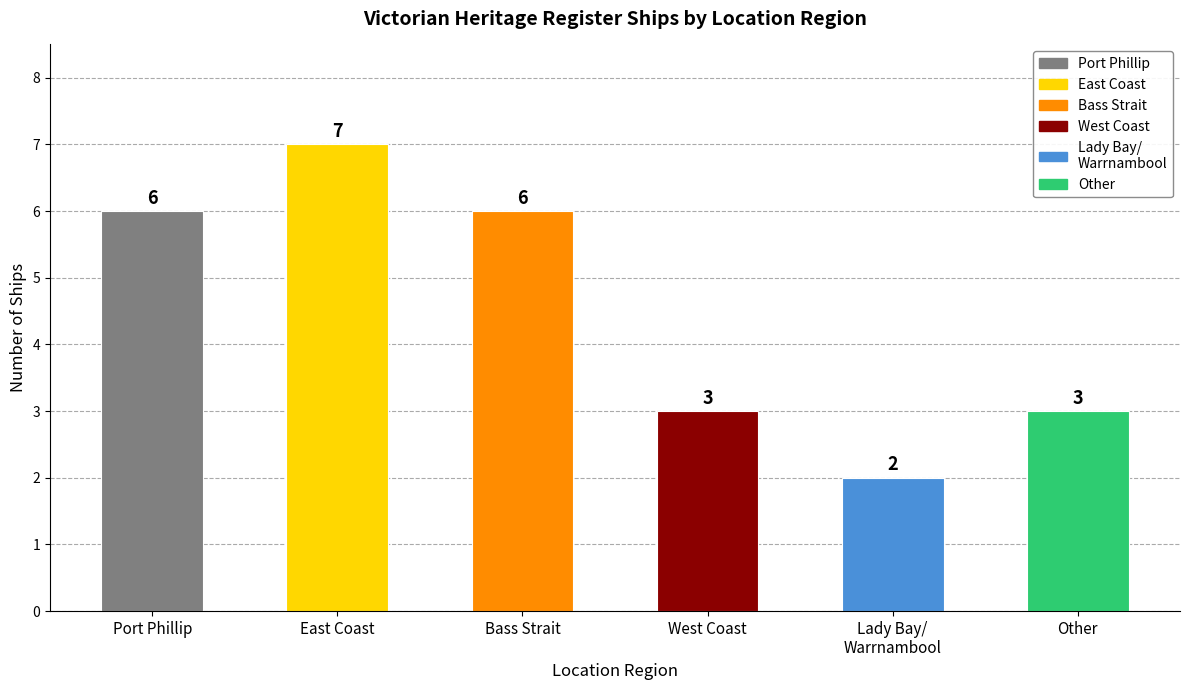

Which has a higher value, Other or Port Phillip?

Port Phillip